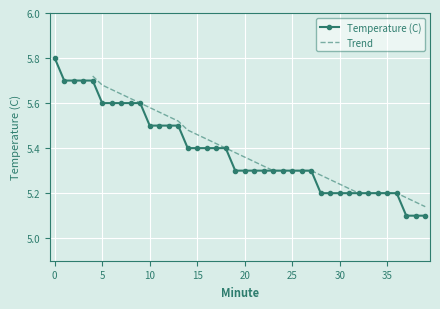

What is the ratio of the value at 1 to the value at 0?

1.0